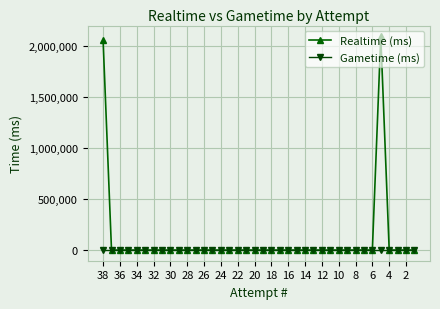

Which series has the largest total across all categories?

Realtime (ms)